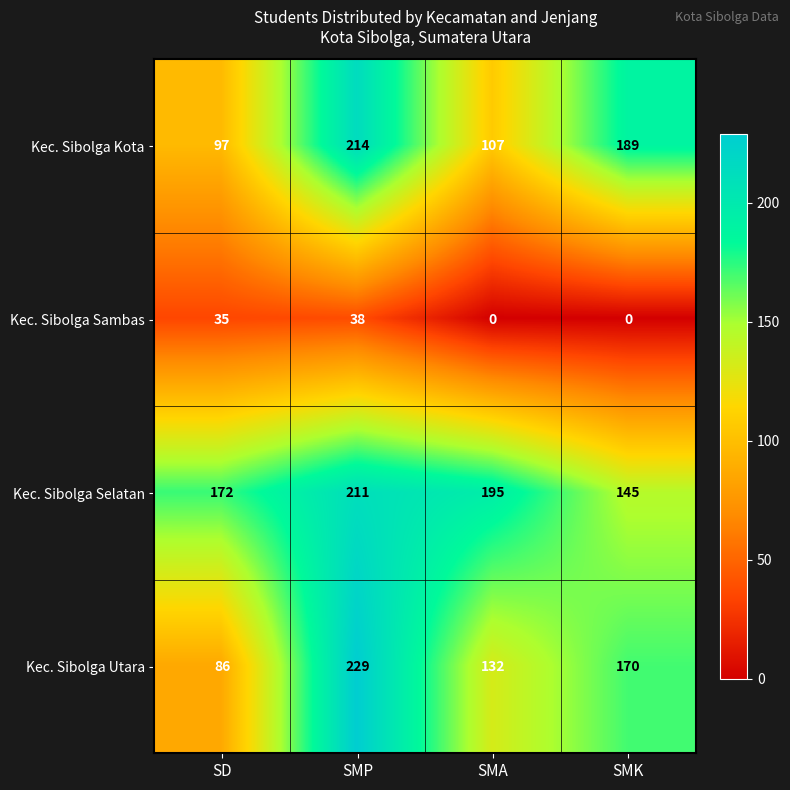

At which label does Kec. Sibolga Kota first exceed 189?

SMP